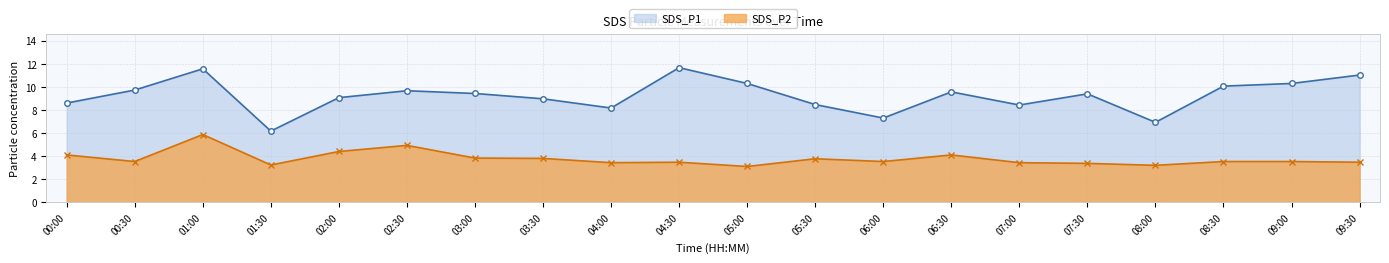

At which label does SDS_P1 first exceed 9?

00:30